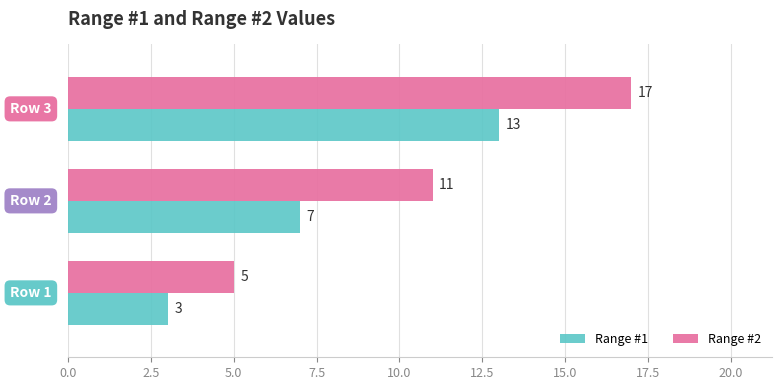

At which category is the sum across all series the highest?

Row 3